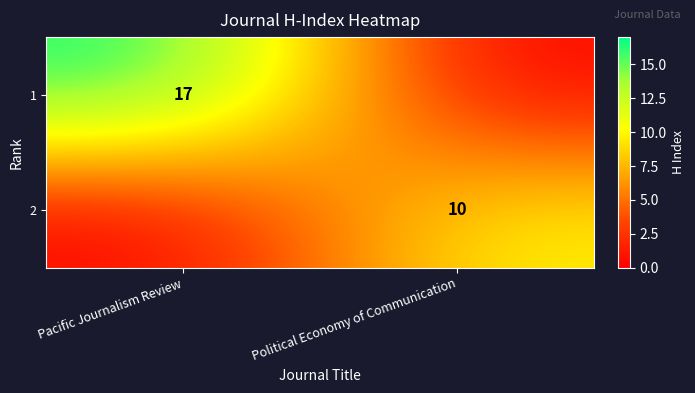

What is the total value across all series at Pacific Journalism Review?

17